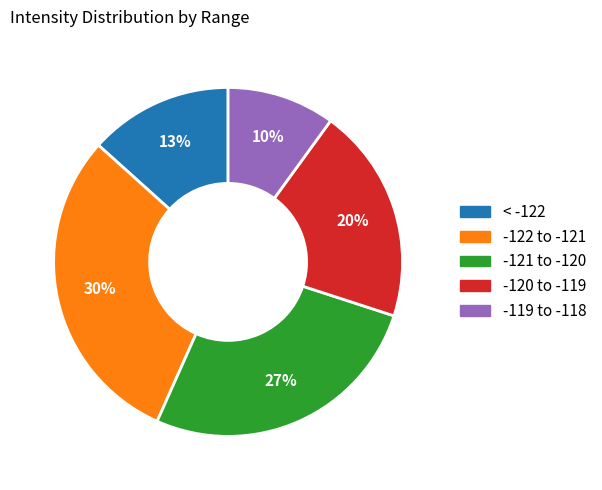

Does any single category account for the majority?

No